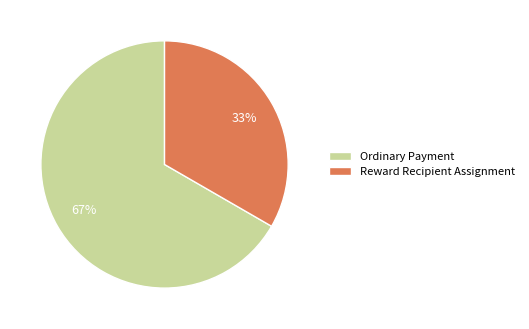

How many segments does this pie chart have?

2